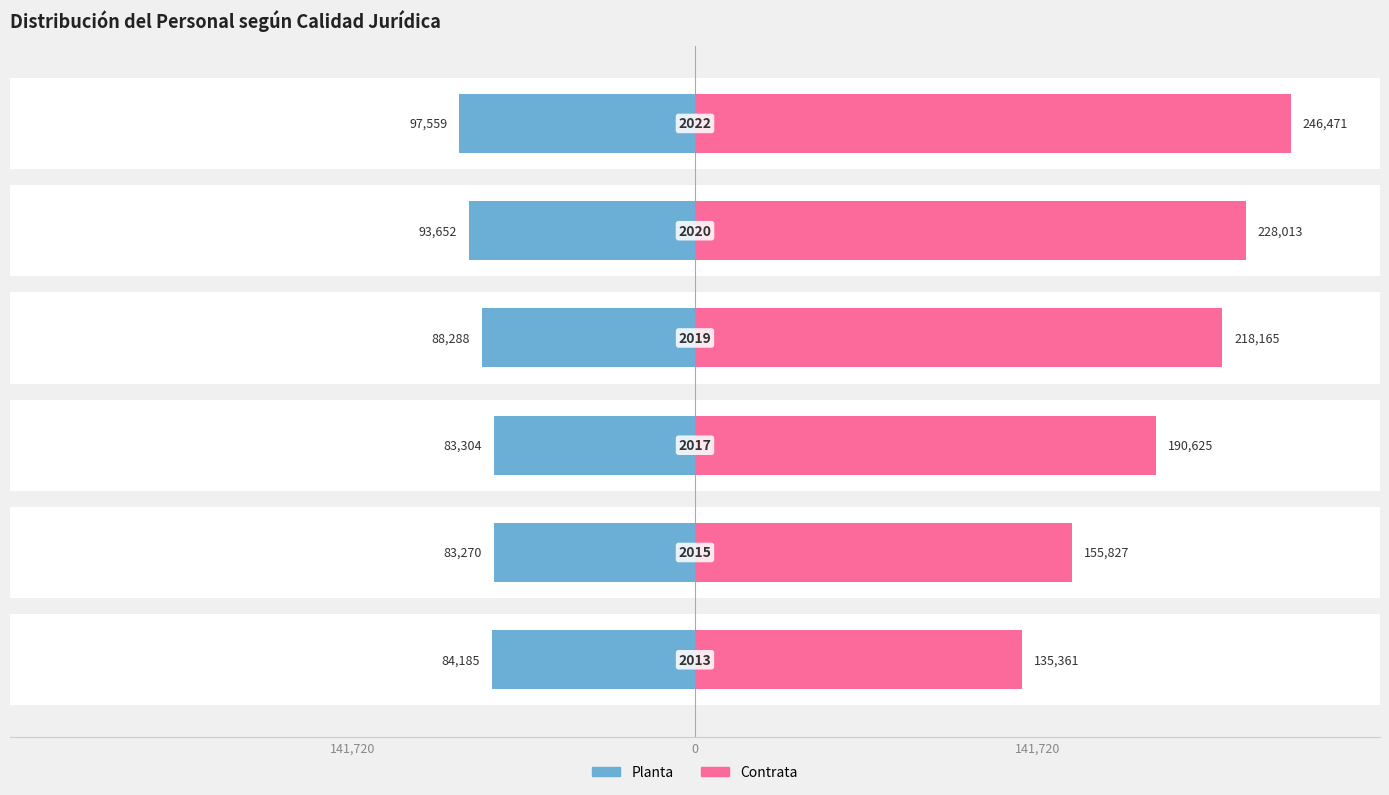

True or false: Planta has a value of -24941 at 3.

False